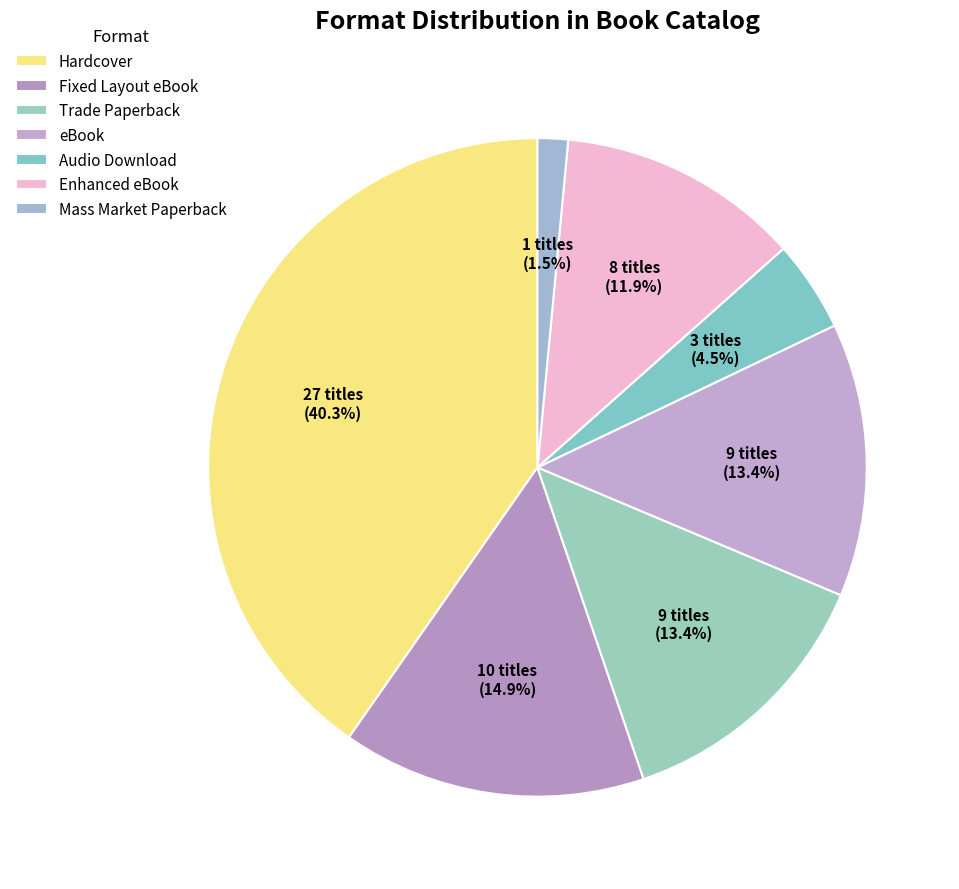

What is the change in value from Hardcover to Mass Market Paperback?

-26